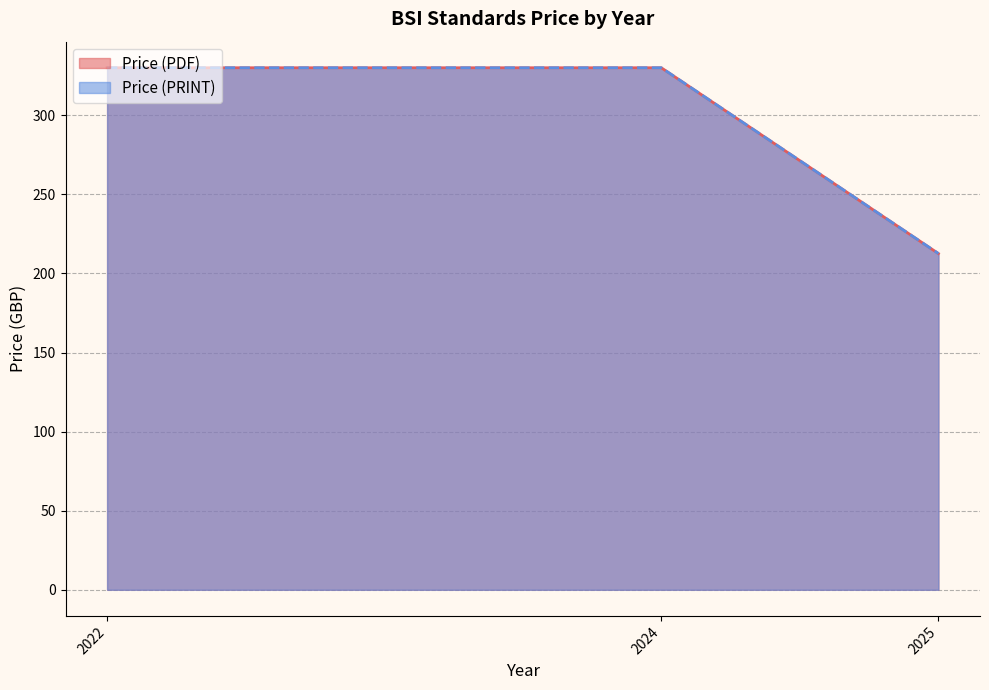

Read the Price (PRINT) value at 2022.

330.0